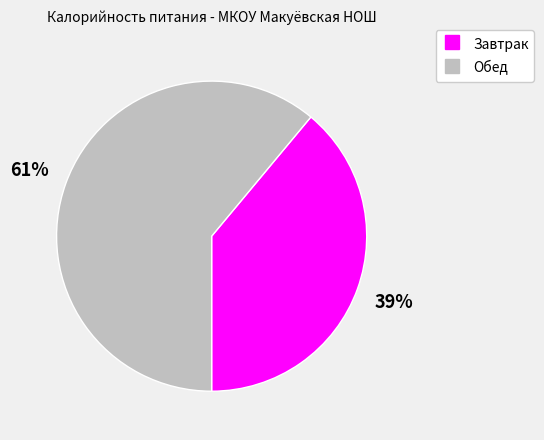

Count the number of slices in the pie.

2